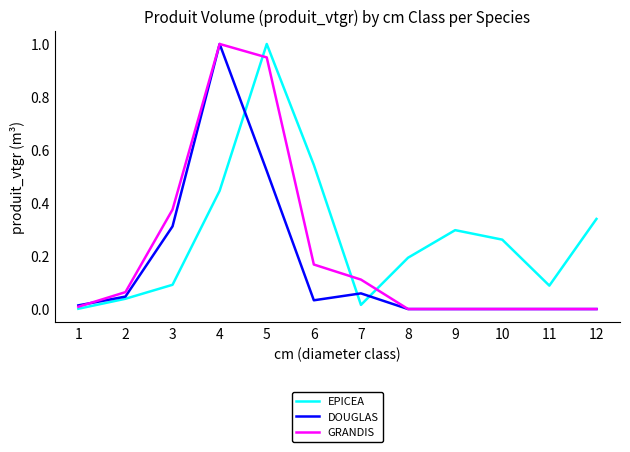

Rank the series at 7 from highest to lowest value.

GRANDIS, DOUGLAS, EPICEA